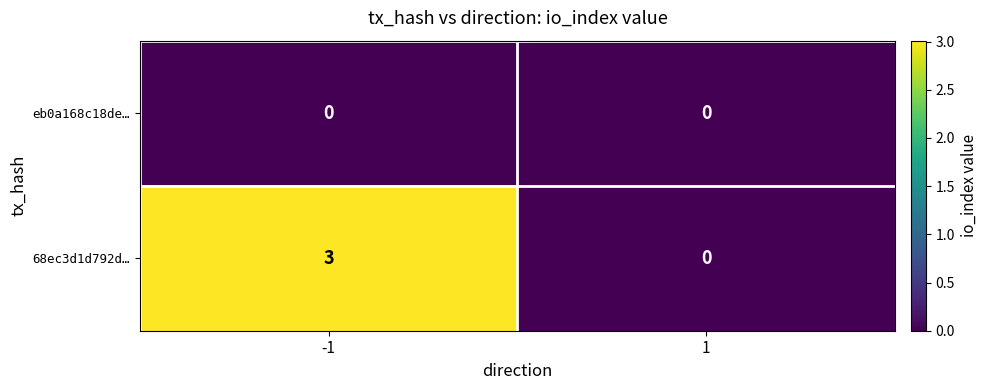

What is the greatest value displayed?

3